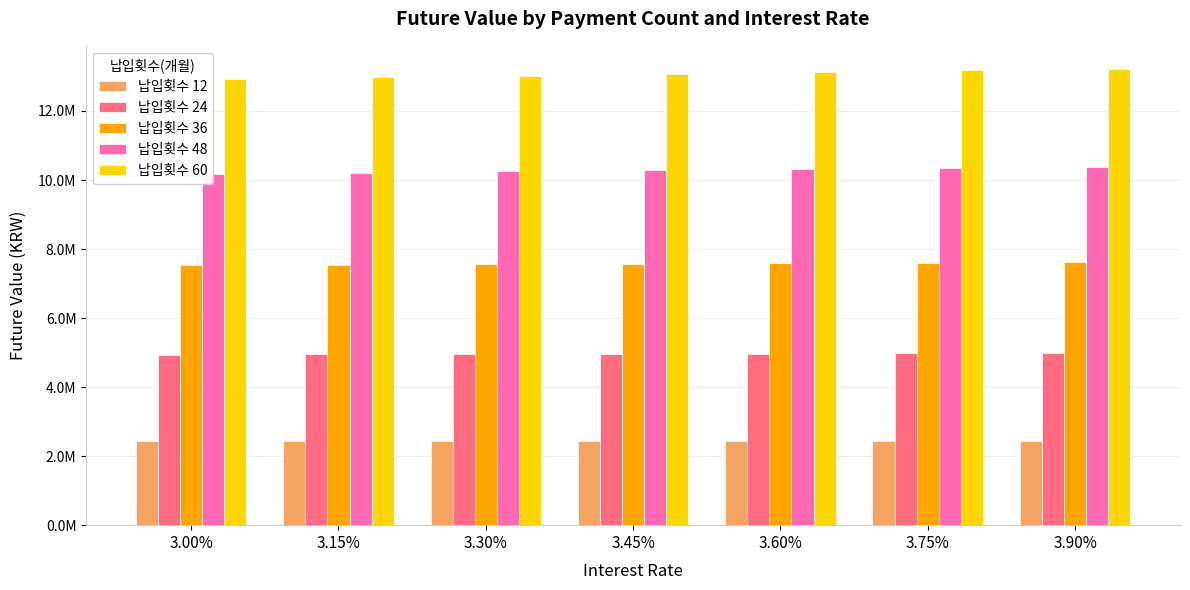

At which category is the sum across all series the highest?

3.90%